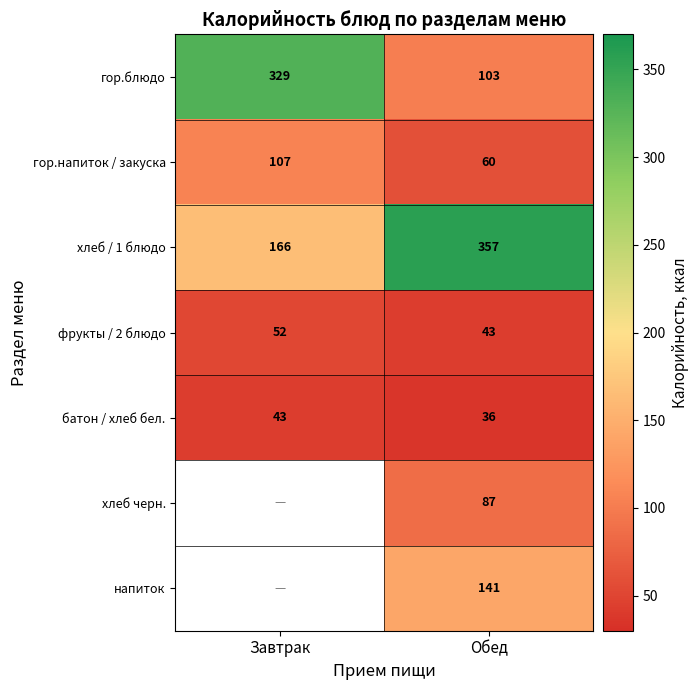

How many categories are shown in the chart?

2